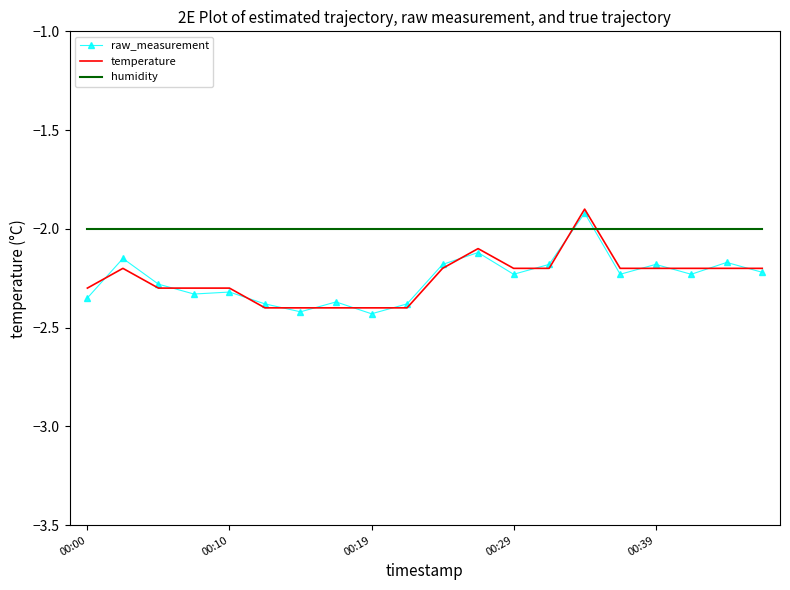

Which series has the largest total across all categories?

humidity